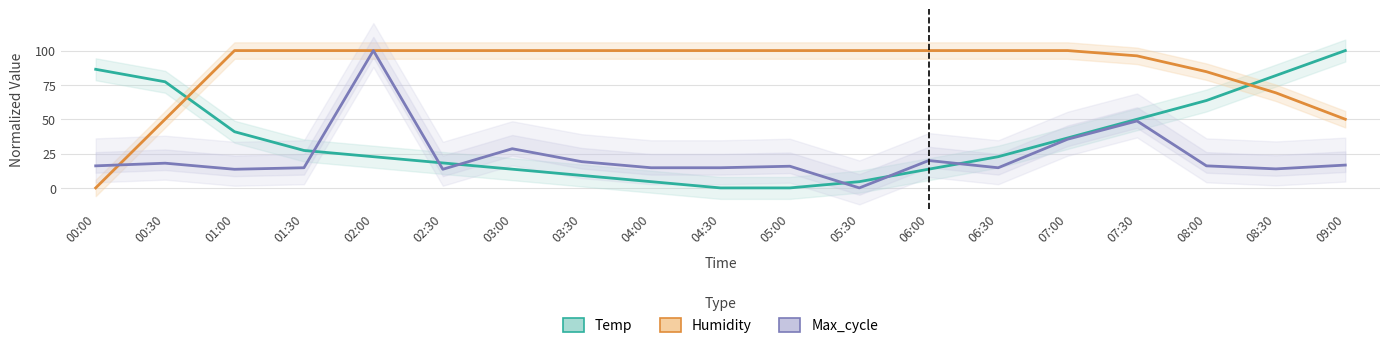

The Temp (normalized) series shows 4.5 at 05:30. True or false?

True